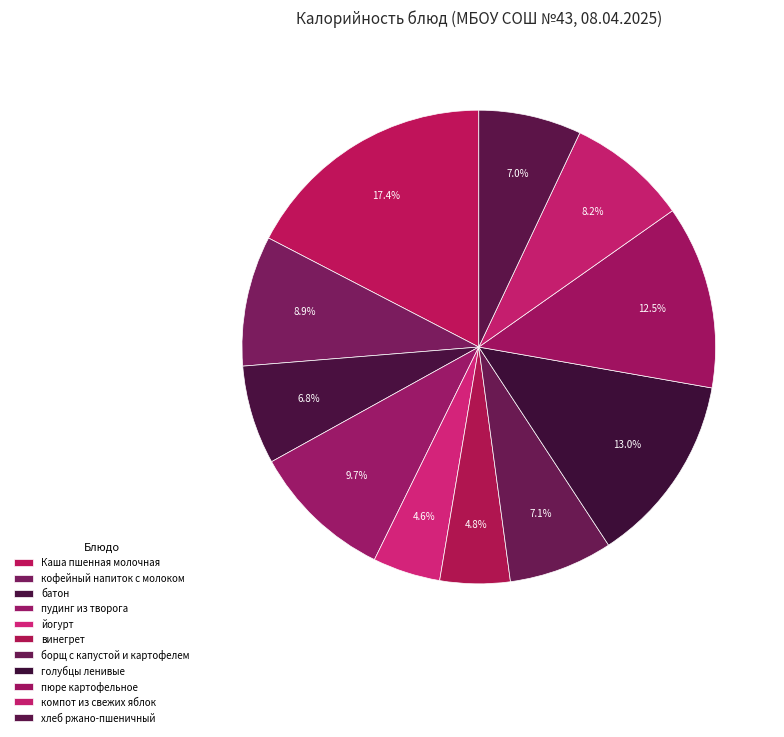

To the nearest percent, what is the difference between the largest and smallest slice percentages?

13%